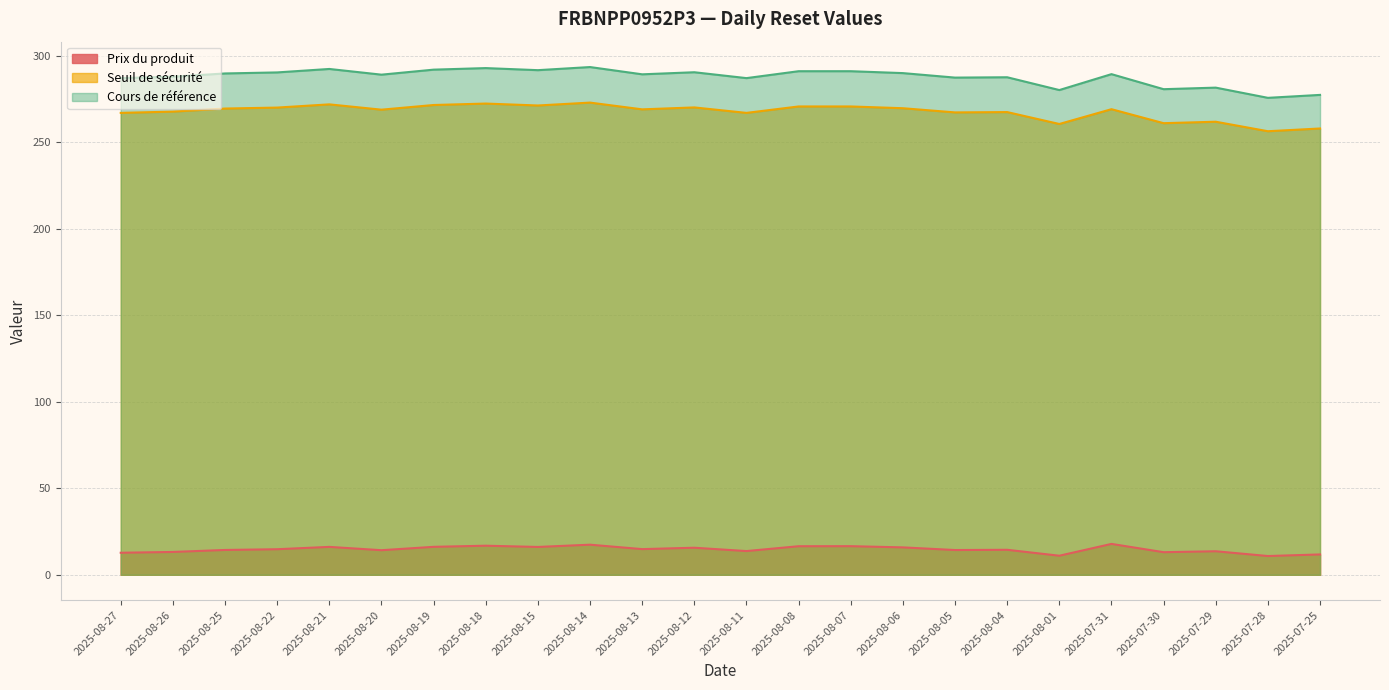

What is the label of the 6th point from the left?

2025-08-20